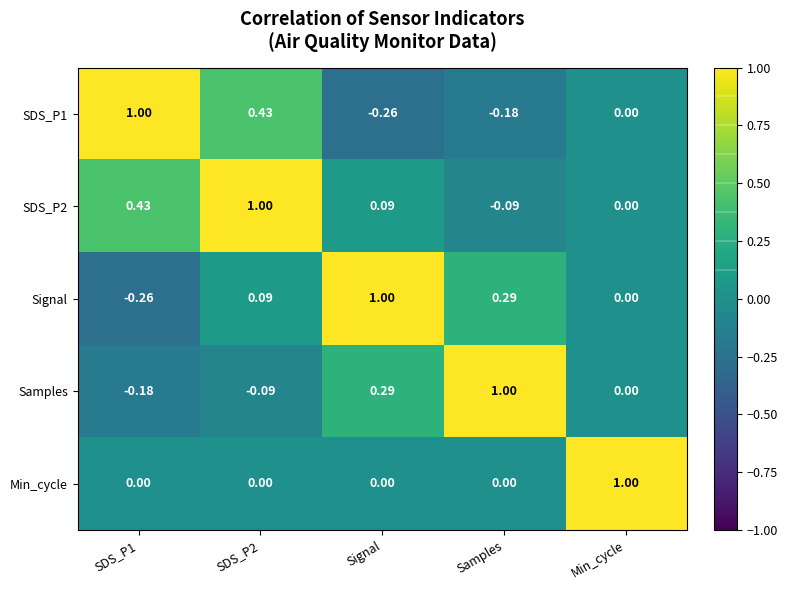

What is the total value across all series at Min_cycle?

1.0